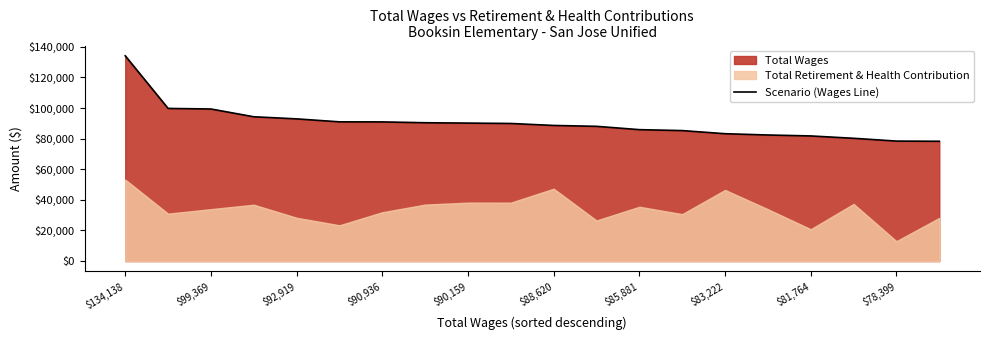

True or false: the data has more than 0 interior local peaks.

False